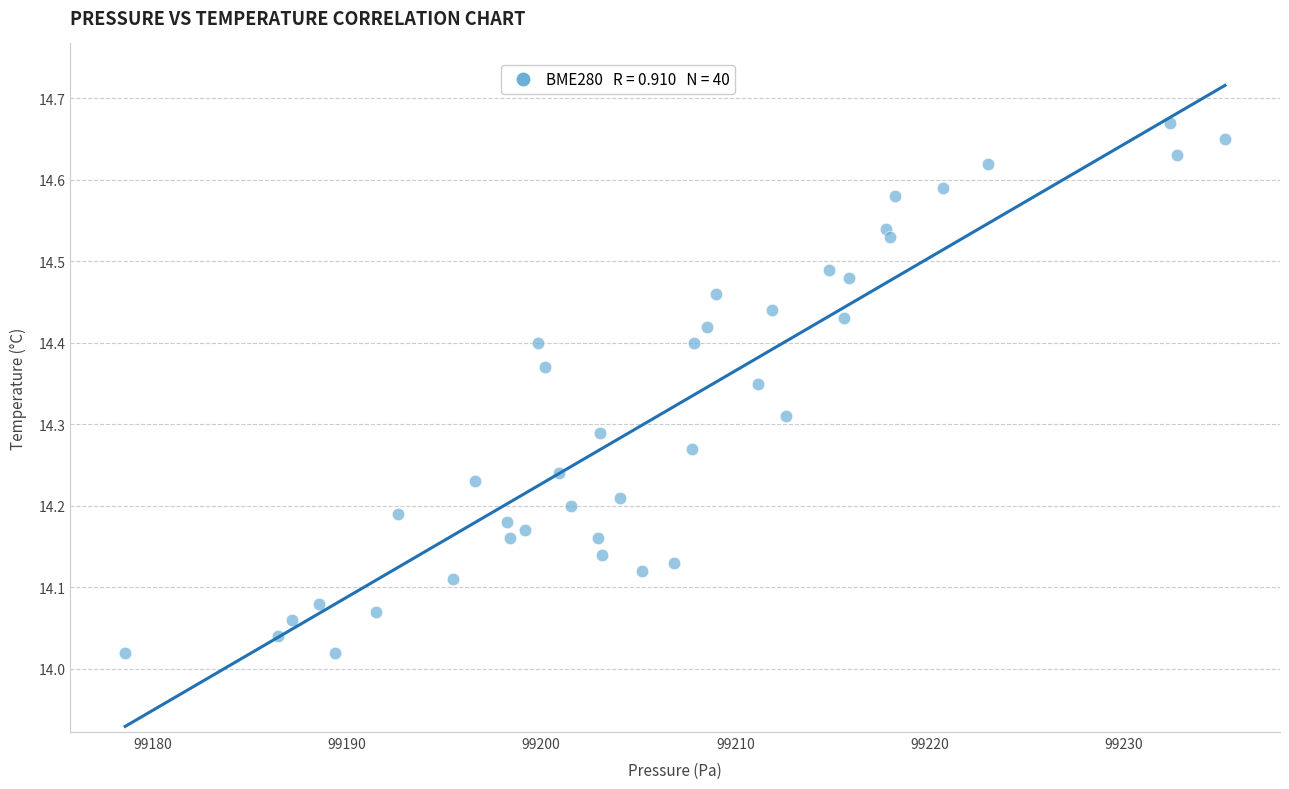

What is the range of X values (max minus min)?

56.6